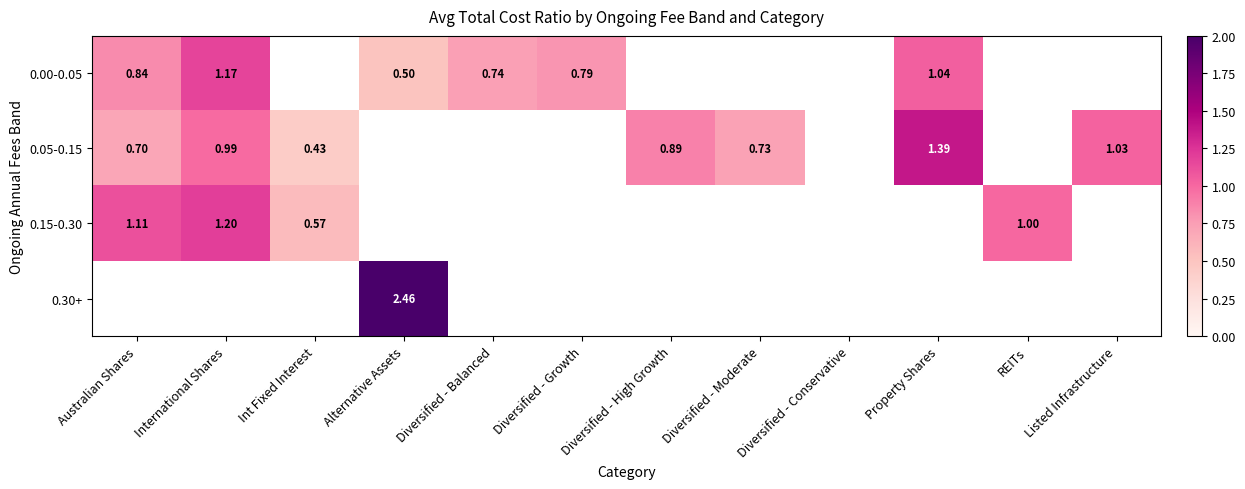

The 0.00-0.05 series shows 1.4 at Property Shares. True or false?

False